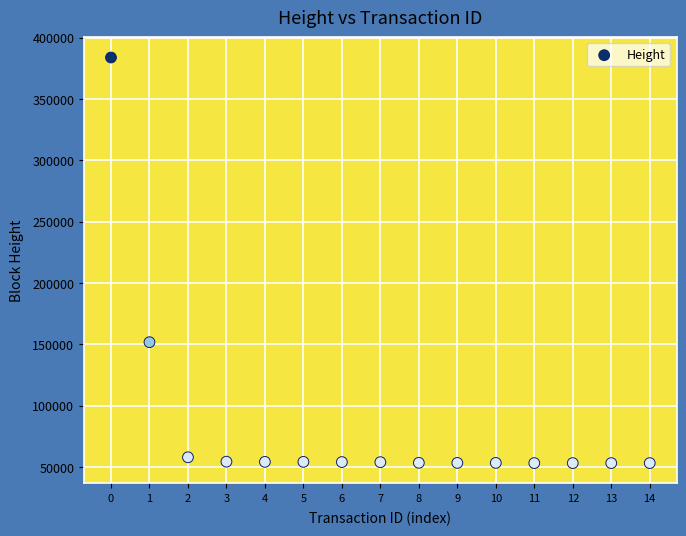

What is the range of Y values (max minus min)?

330506